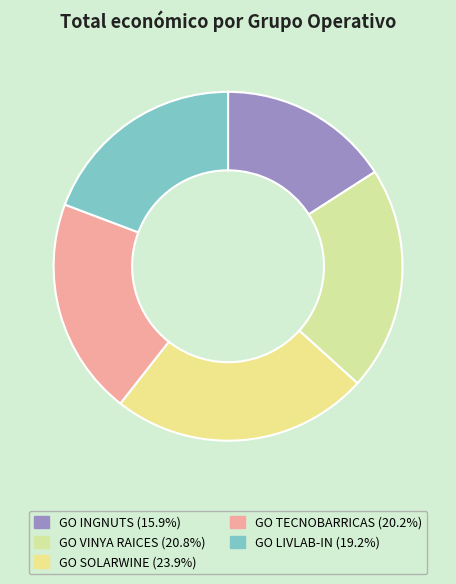

How many segments does this pie chart have?

5